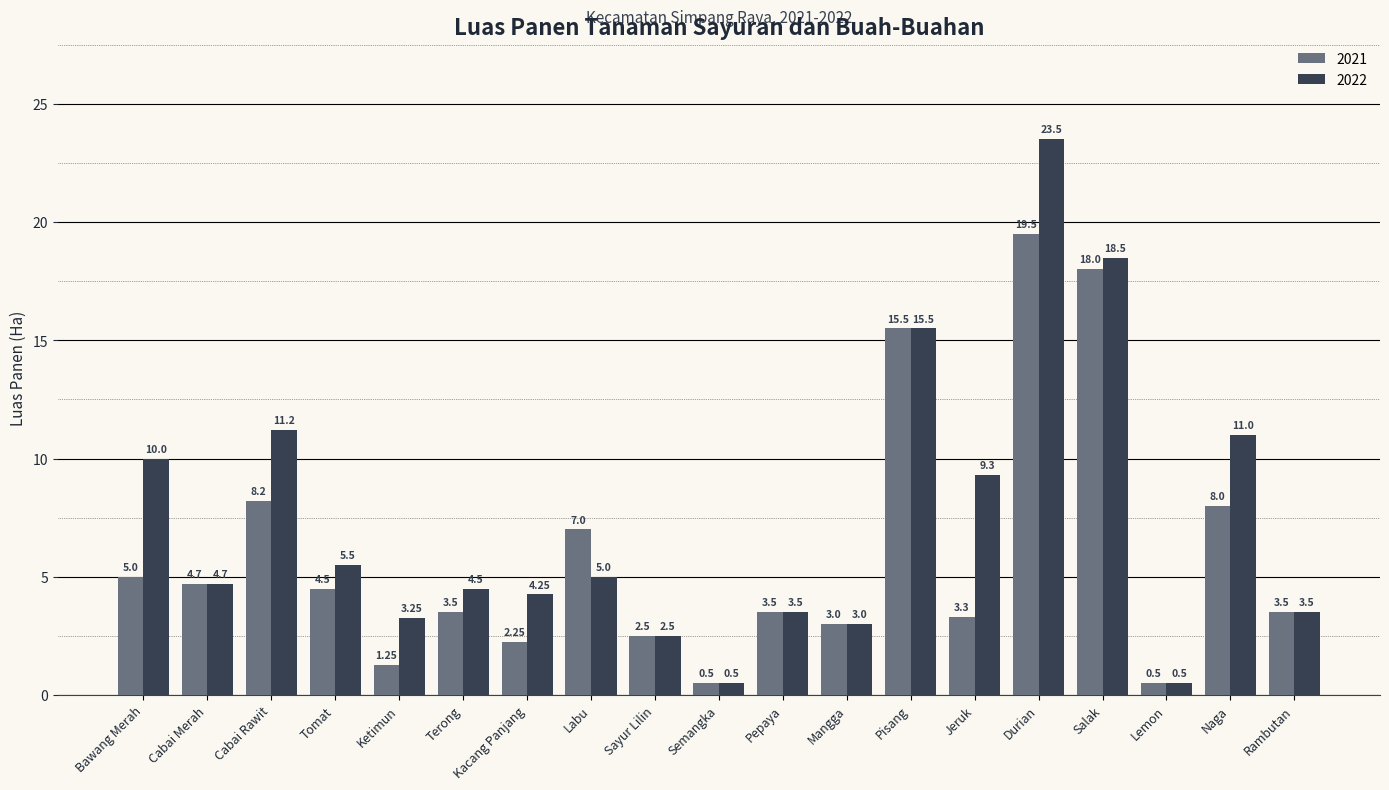

At which category is the sum across all series the highest?

Durian